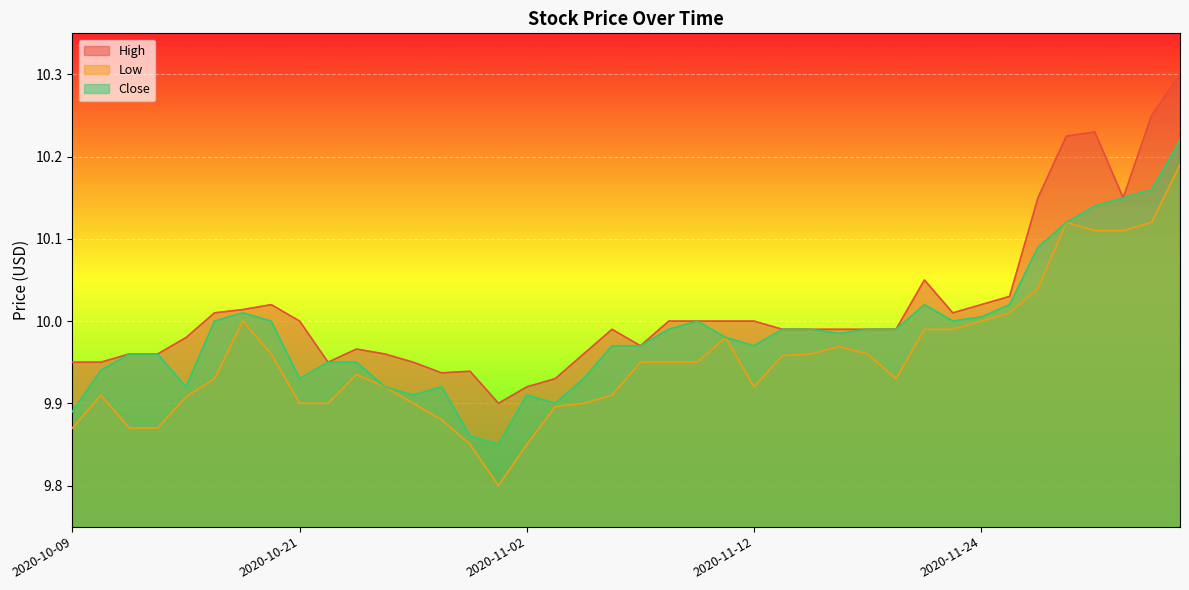

Which series has the largest total across all categories?

High